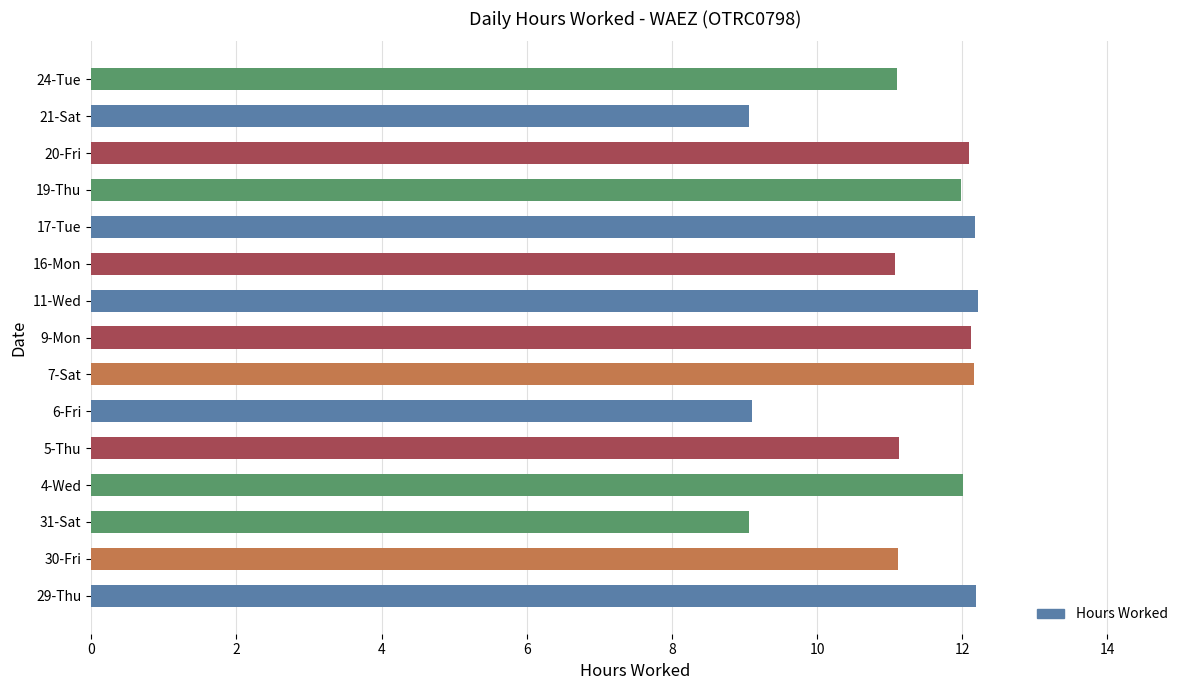

Between 9-Mon and 5-Thu, which is larger?

9-Mon